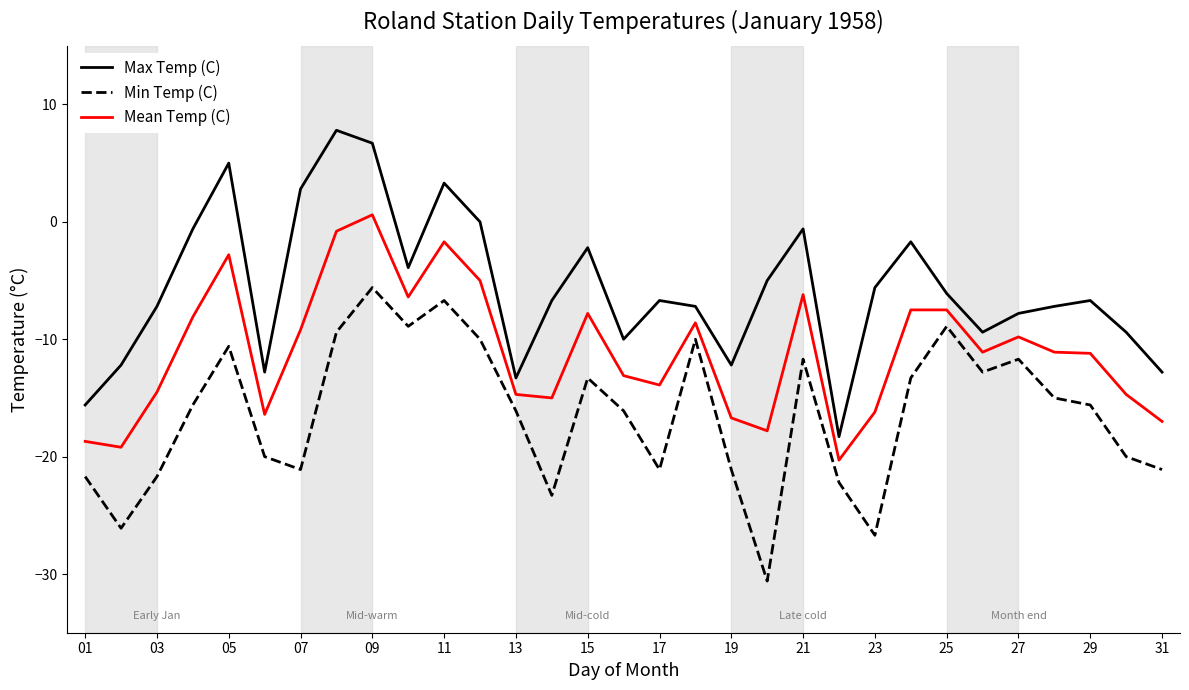

True or false: Mean Temp (C) and Max Temp (C) intersect in this chart.

False